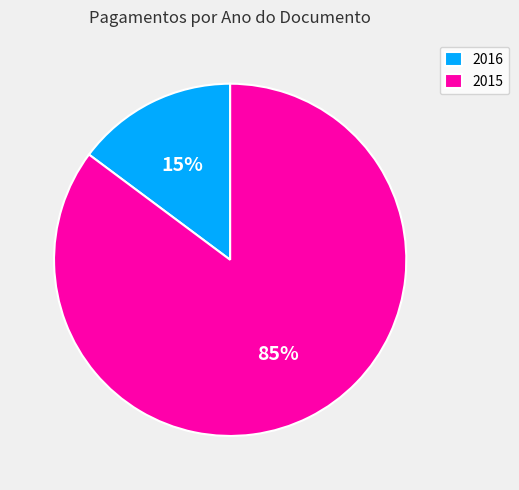

Count the number of slices in the pie.

2